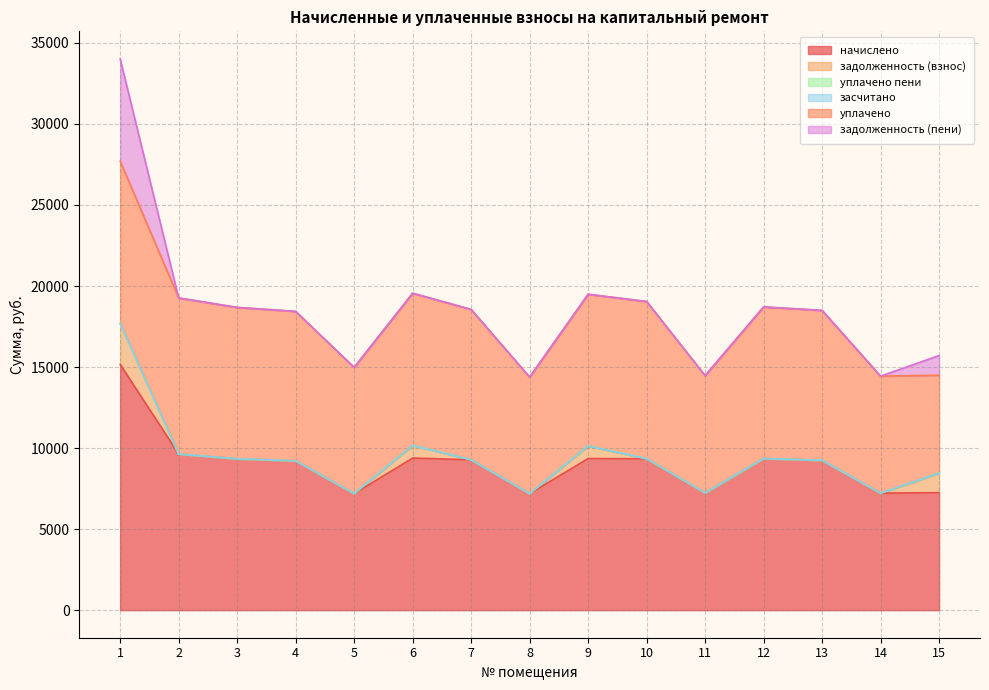

True or false: задолженность (взнос) has more than 1 points higher than both neighbors.

True